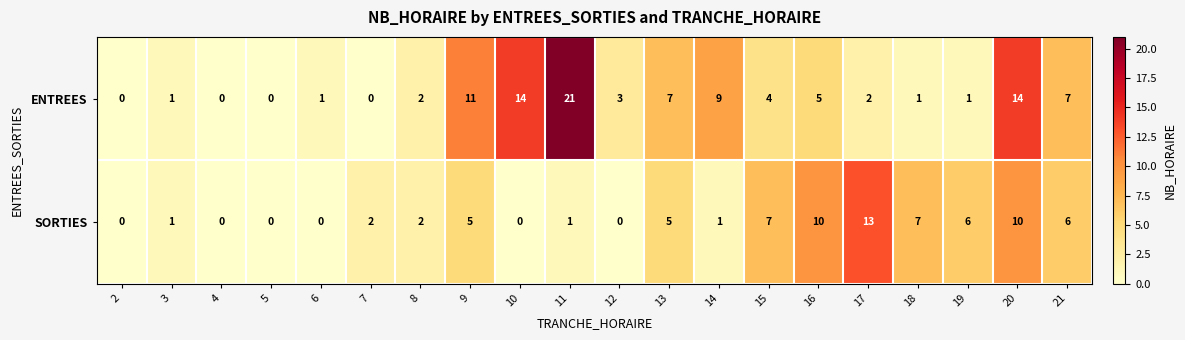

Is it true that ENTREES equals 7 at 5?

False